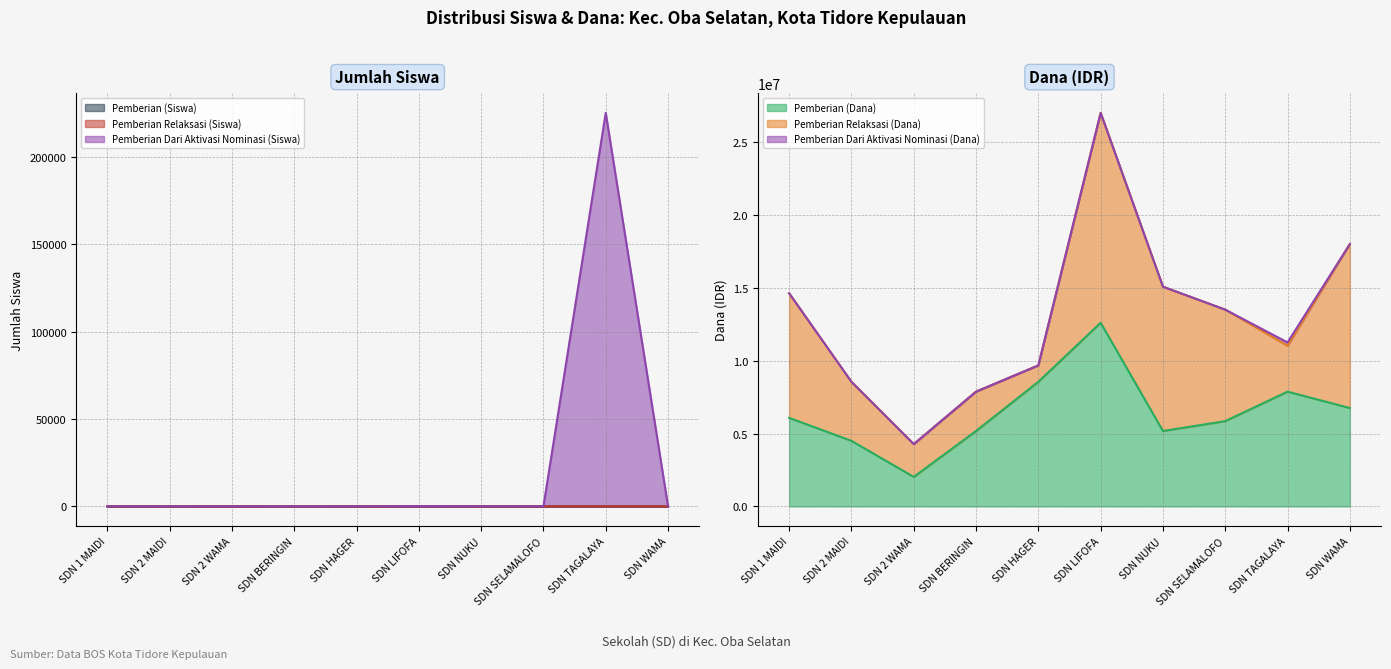

What is the difference between the highest and lowest values at SDN HAGER?

8549980